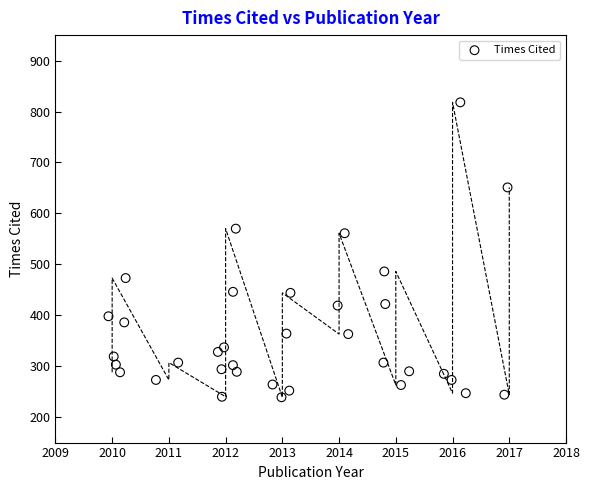

What Y value in the scatter plot is closest to 528?

561